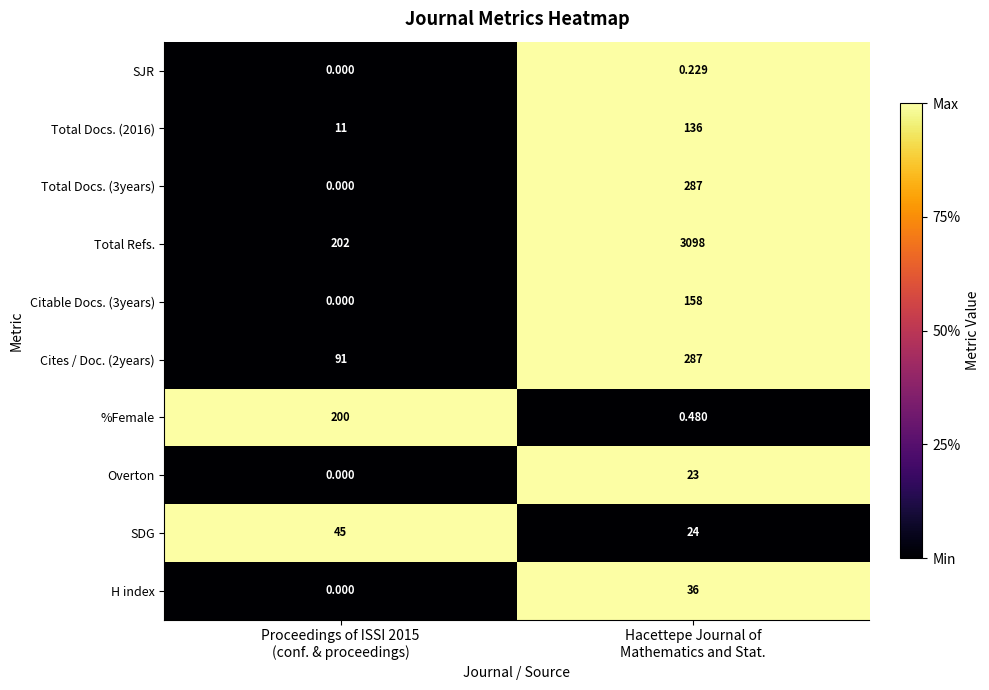

Which label corresponds to the largest value in the chart?

Hacettepe Journal of
Mathematics and Stat.